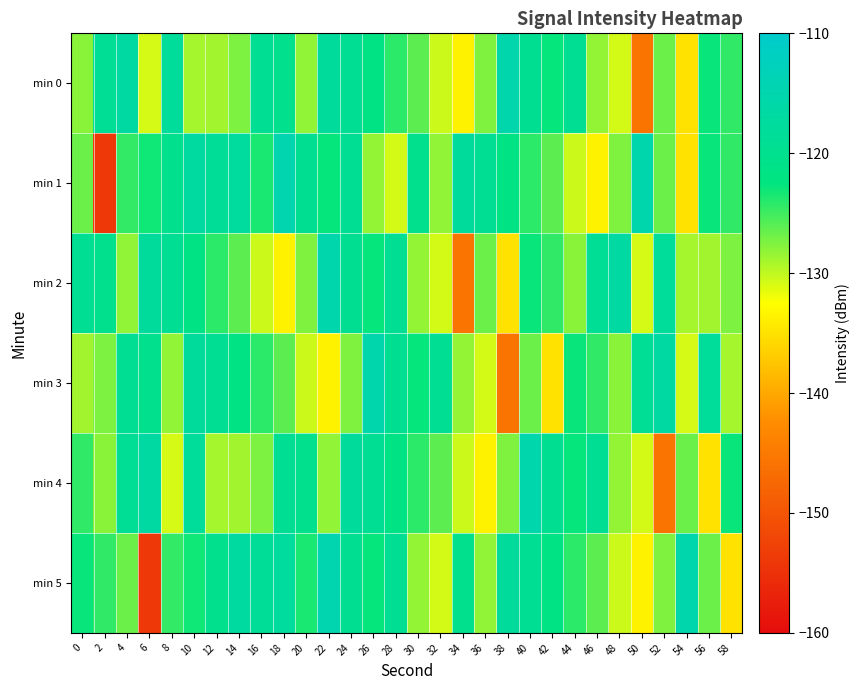

Reading right to left, extract all data points from this chart.

min 0: 58=-124.4	56=-122.8	54=-135.0	52=-126.8	50=-145.7	48=-130.8	46=-128.3	44=-119.0	42=-122.8	40=-119.6	38=-115.4	36=-127.6	34=-133.6	32=-130.5	30=-126.1	28=-124.2	26=-121.7	24=-119.2	22=-117.9	20=-128.2	18=-120.2	16=-119.2	14=-127.5	12=-128.9	10=-129.0	8=-118.3	6=-130.9	4=-116.9	2=-118.9	0=-127.9
min 1: 58=-124.4	56=-122.8	54=-135.0	52=-126.8	50=-115.4	48=-127.6	46=-133.6	44=-130.5	42=-126.1	40=-124.2	38=-121.7	36=-119.2	34=-117.9	32=-128.2	30=-120.2	28=-130.8	26=-128.3	24=-119.0	22=-122.8	20=-119.6	18=-114.7	16=-123.5	14=-117.5	12=-118.5	10=-117.1	8=-120.2	6=-123.1	4=-124.5	2=-153.9	0=-126.8
min 2: 58=-127.5	56=-128.9	54=-129.0	52=-118.3	50=-130.9	48=-116.9	46=-118.9	44=-127.9	42=-124.4	40=-122.8	38=-135.0	36=-126.8	34=-145.7	32=-130.8	30=-128.3	28=-119.0	26=-122.8	24=-119.6	22=-115.4	20=-127.6	18=-133.6	16=-130.5	14=-126.1	12=-124.2	10=-121.7	8=-119.2	6=-117.9	4=-128.2	2=-120.2	0=-119.2
min 3: 58=-129.0	56=-118.3	54=-130.9	52=-116.9	50=-118.9	48=-127.9	46=-124.4	44=-122.8	42=-135.0	40=-126.8	38=-145.7	36=-130.8	34=-128.3	32=-119.0	30=-122.8	28=-119.6	26=-115.4	24=-127.6	22=-133.6	20=-130.5	18=-126.1	16=-124.2	14=-121.7	12=-119.2	10=-117.9	8=-128.2	6=-120.2	4=-119.2	2=-127.5	0=-128.9
min 4: 58=-122.8	56=-135.0	54=-126.8	52=-145.7	50=-130.8	48=-128.3	46=-119.0	44=-122.8	42=-119.6	40=-115.4	38=-127.6	36=-133.6	34=-130.5	32=-126.1	30=-124.2	28=-121.7	26=-119.2	24=-117.9	22=-128.2	20=-120.2	18=-119.2	16=-127.5	14=-128.9	12=-129.0	10=-118.3	8=-130.9	6=-116.9	4=-118.9	2=-127.9	0=-124.4
min 5: 58=-135.0	56=-126.8	54=-115.4	52=-127.6	50=-133.6	48=-130.5	46=-126.1	44=-124.2	42=-121.7	40=-119.2	38=-117.9	36=-128.2	34=-120.2	32=-130.8	30=-128.3	28=-119.0	26=-122.8	24=-119.6	22=-114.7	20=-123.5	18=-117.5	16=-118.5	14=-117.1	12=-120.2	10=-123.1	8=-124.5	6=-153.9	4=-126.8	2=-124.4	0=-122.8